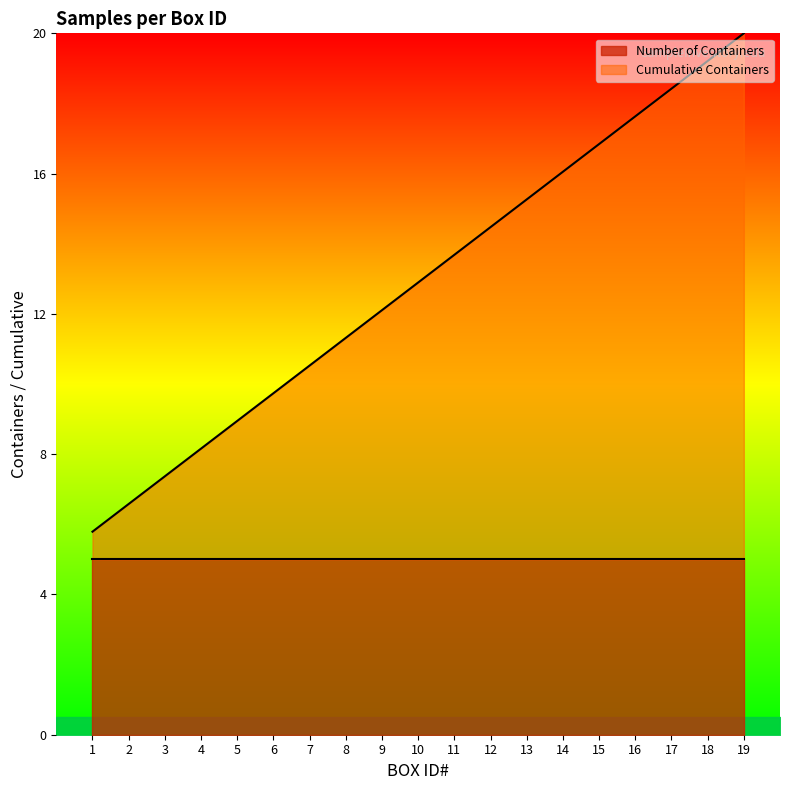

At which label does the data first exceed 12?

9